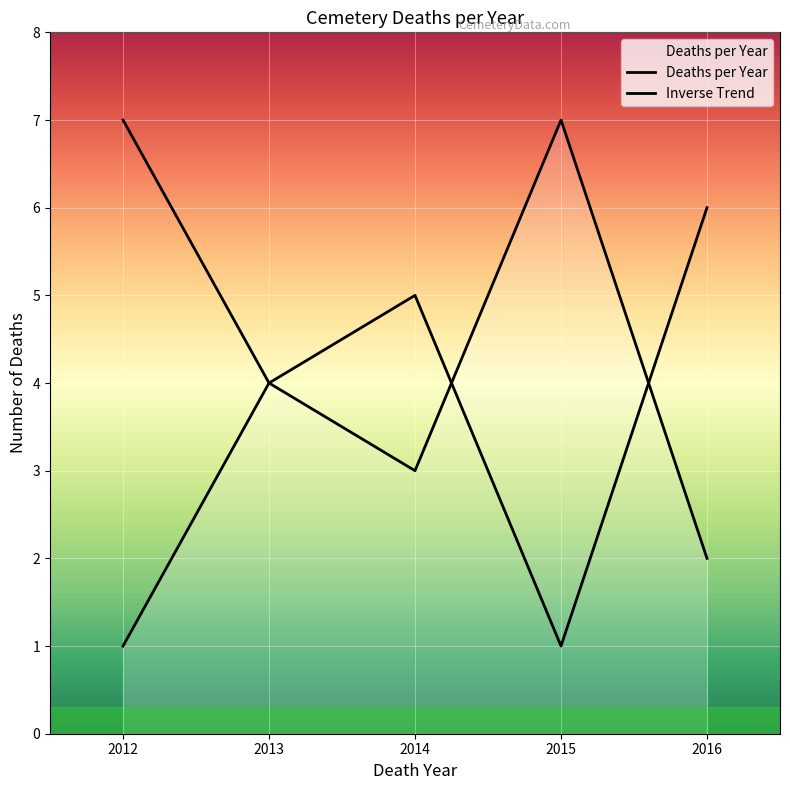

Reading left to right, what are all the values shown in this chart?

Deaths per Year: 2012=1	2013=4	2014=3	2015=7	2016=2
Inverse Trend: 2012=7	2013=4	2014=5	2015=1	2016=6